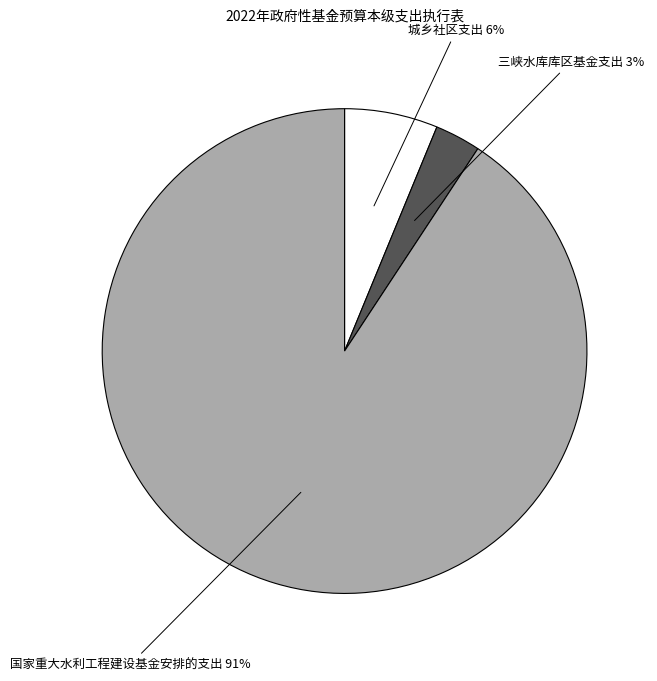

Which category has the biggest portion of the pie?

国家重大水利工程建设基金安排的支出